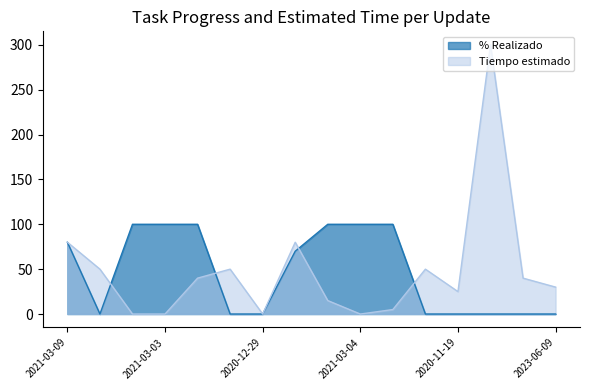

What is the label of the 16th point from the right?

2021-03-09